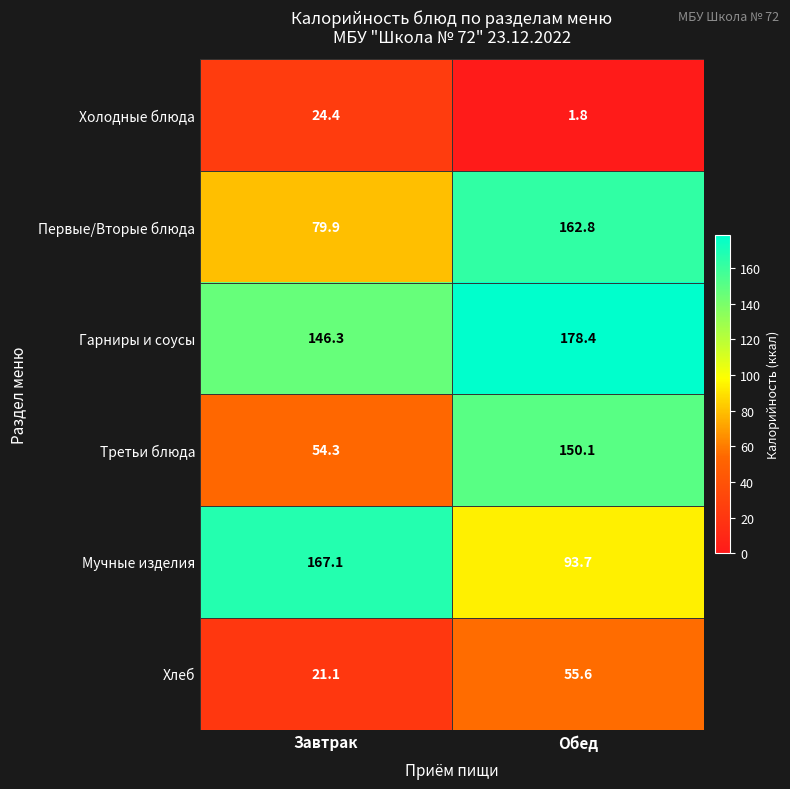

What is the greatest value displayed?

178.4